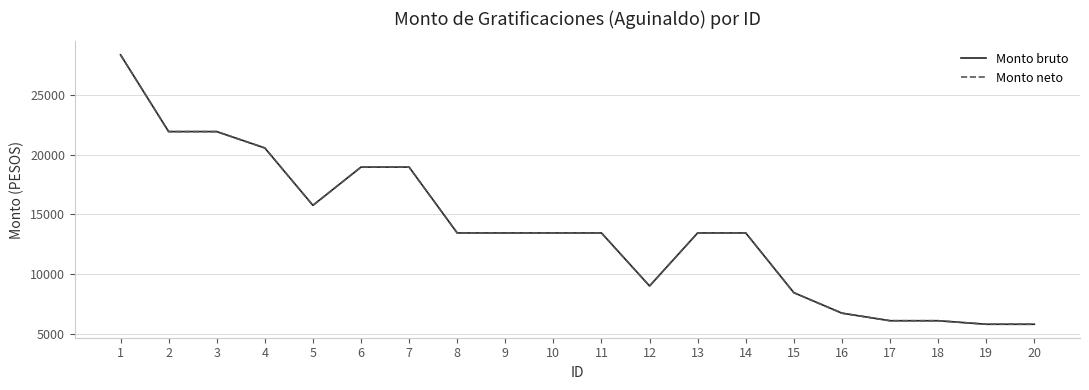

Does the chart have visible grid lines?

Yes